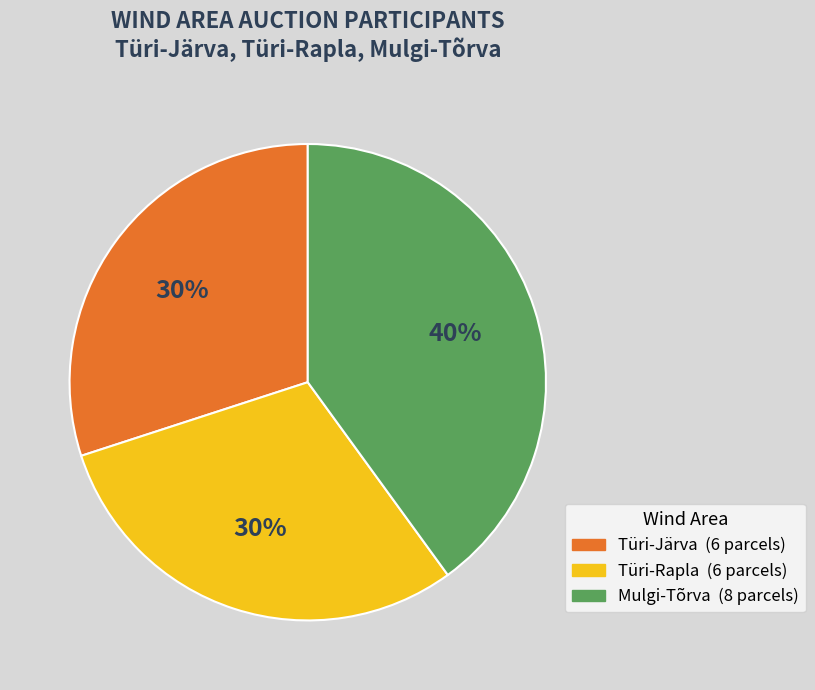

To the nearest percent, what is the difference between the largest and smallest slice percentages?

10%